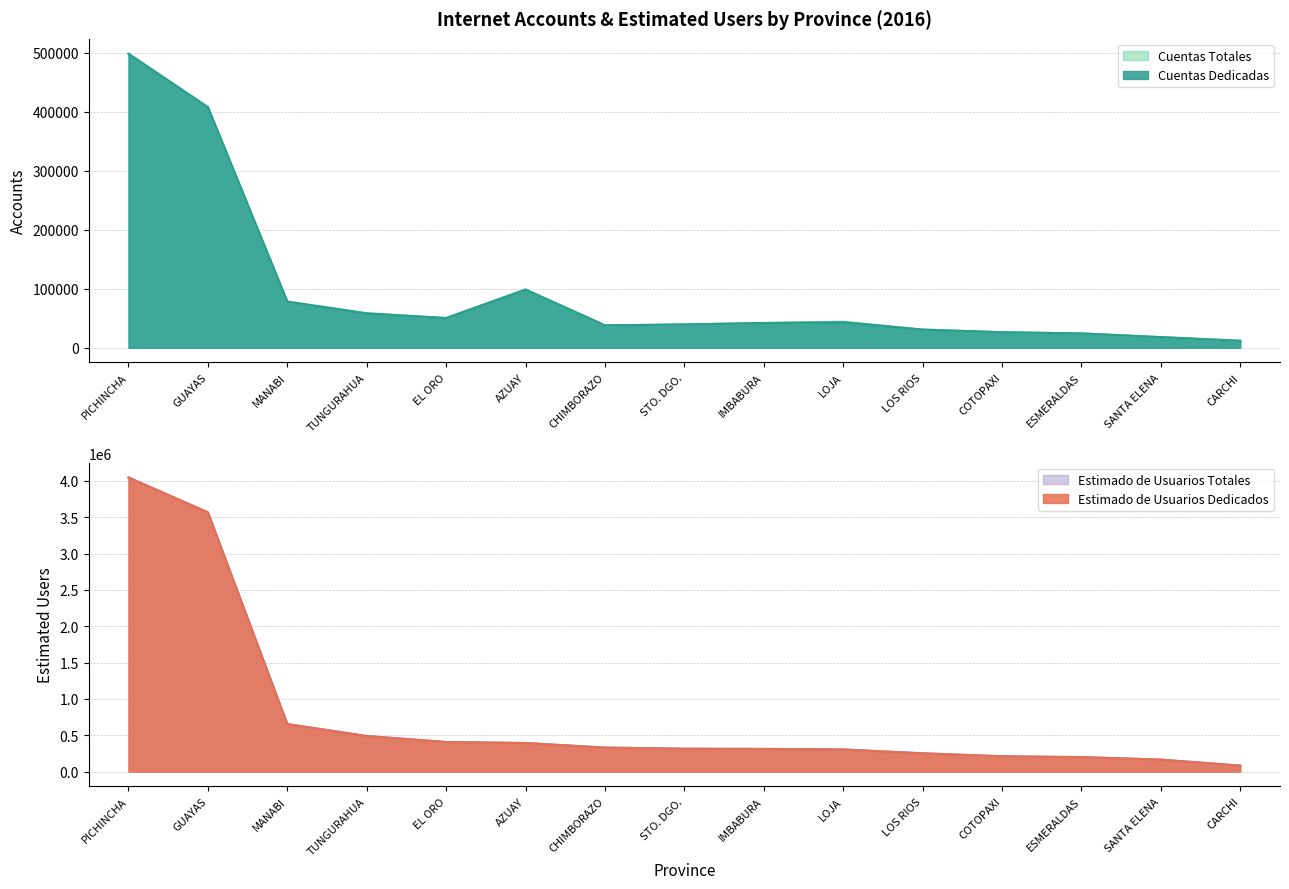

What are all the series names shown in the legend?

Cuentas Dedicadas, Cuentas Totales, Estimado de Usuarios Dedicados, Estimado de Usuarios Totales